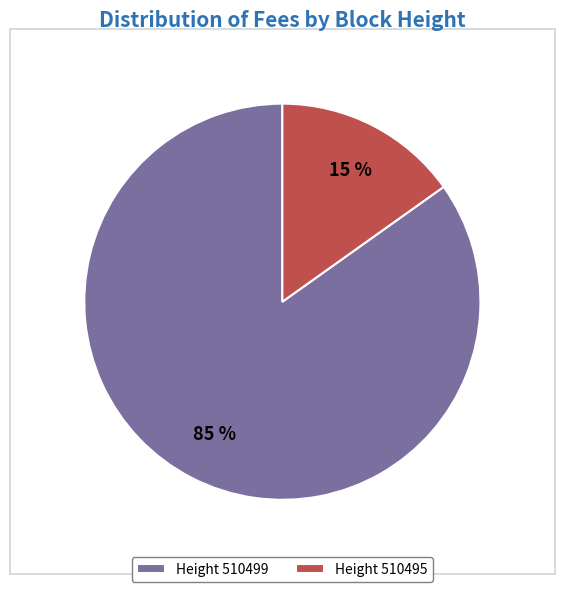

Is the sum of Height 510495 and Height 510499 greater than half?

Yes